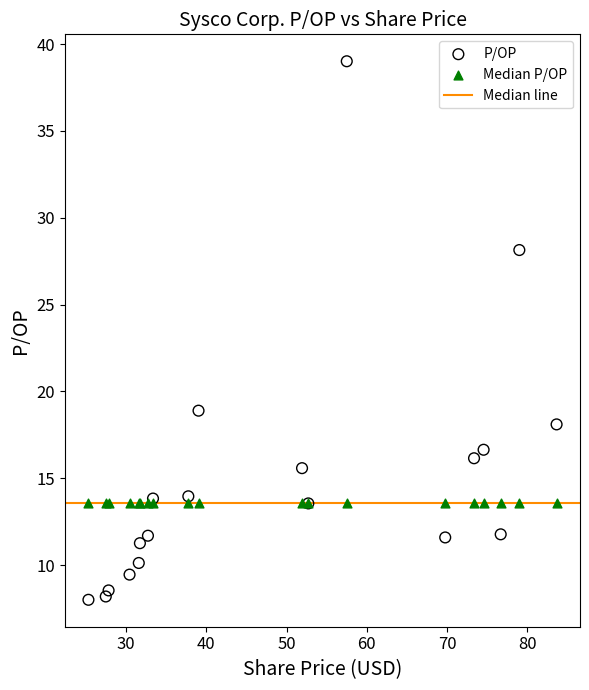

Which series contains the lowest Y value?

P/OP